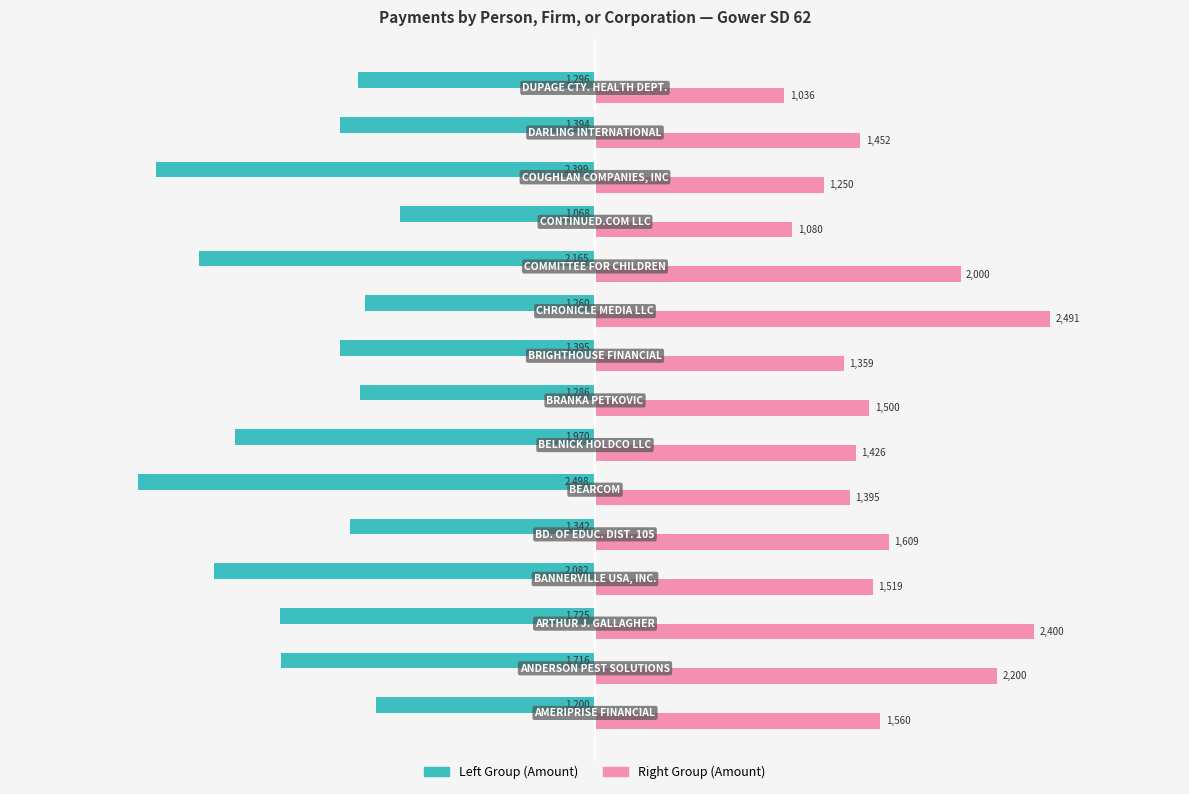

Count the number of data series in this chart.

2